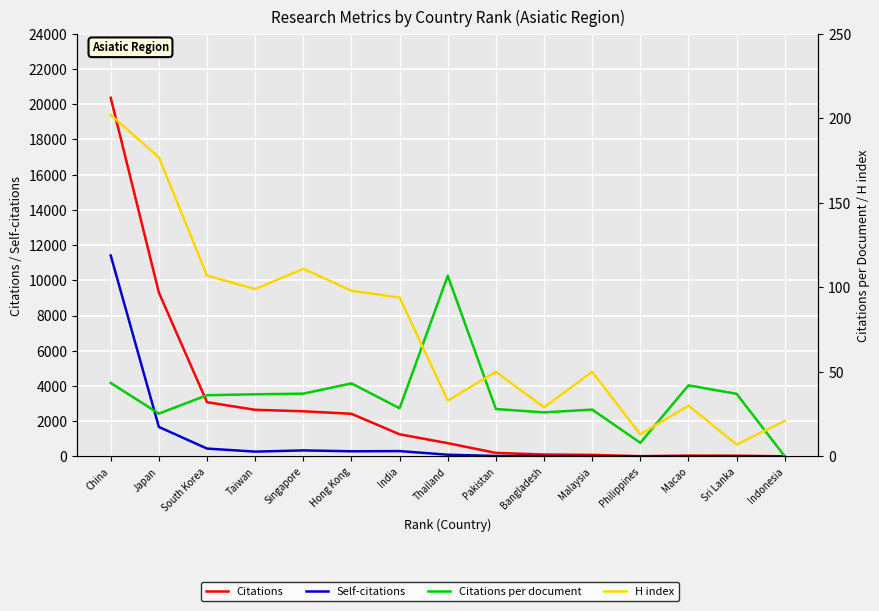

List the series in order of their peak value, lowest first.

Citations per document, H index, Self-citations, Citations